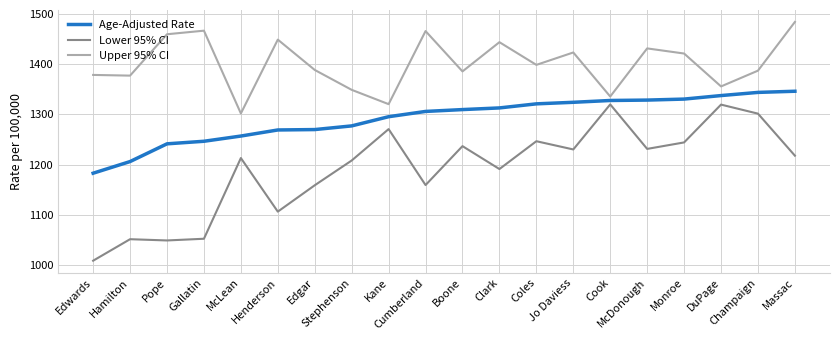

What is the difference between the highest and lowest values at McDonough?

200.1